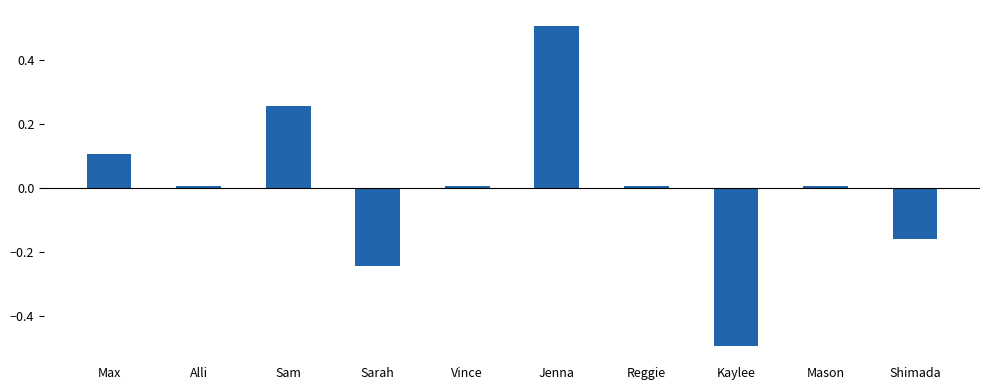

What is the sum of the values at Sarah and Shimada?

-0.4